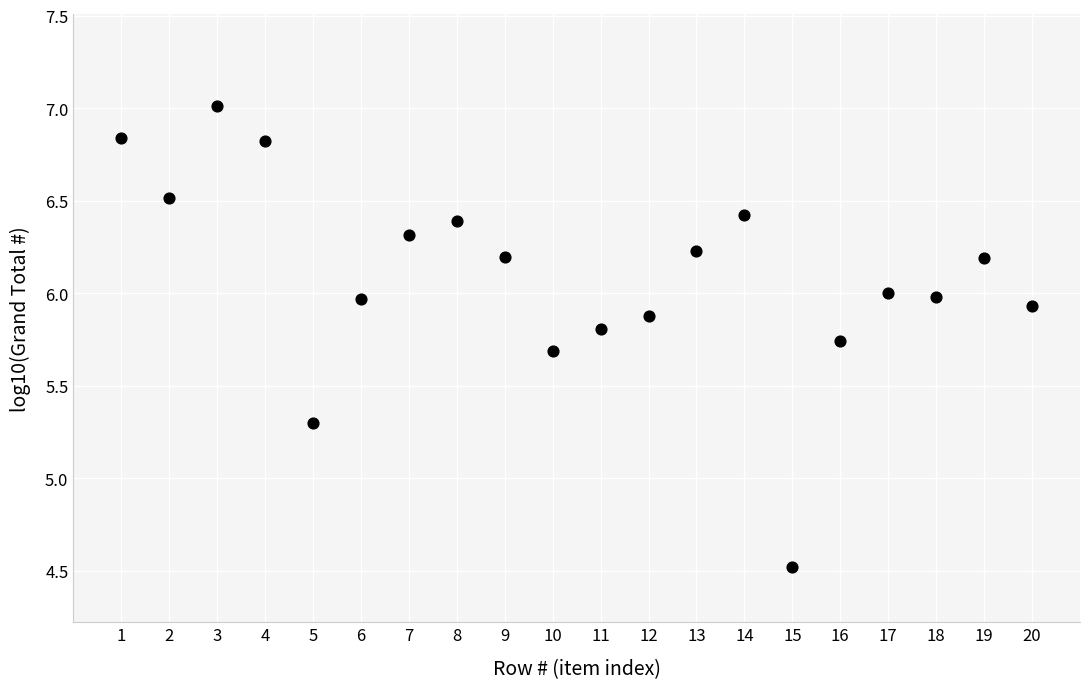

What is the range of Y values (max minus min)?

2.5